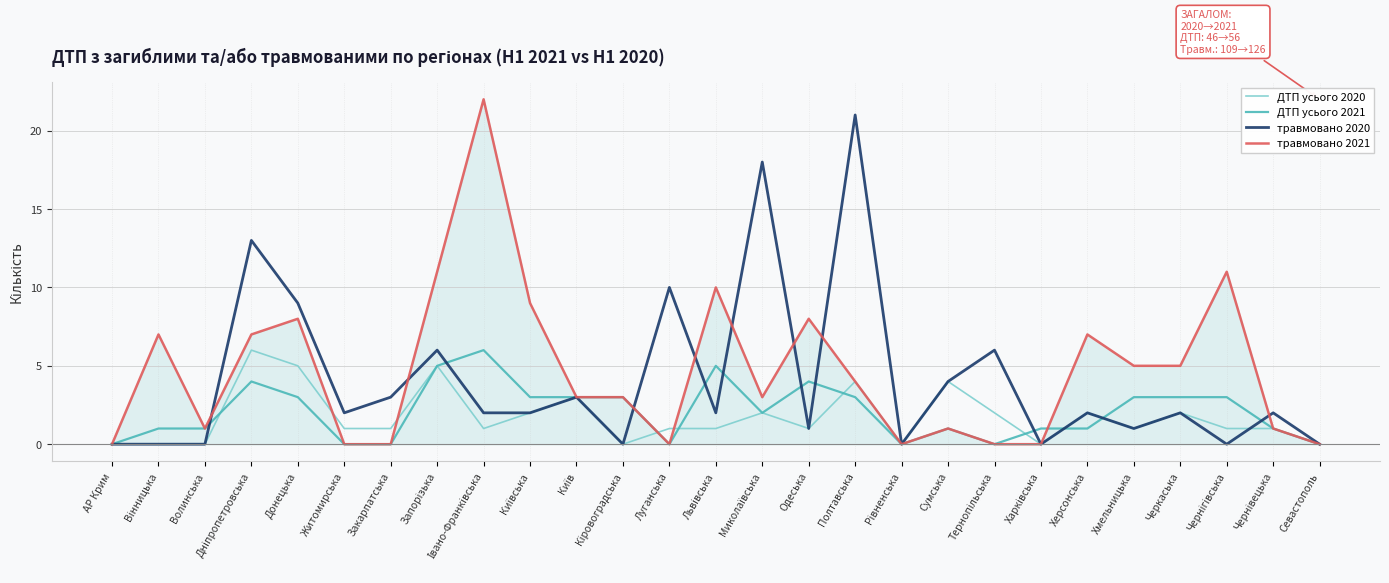

What is the difference between the second highest and minimum values in the ДТП усього 2020 series?

5